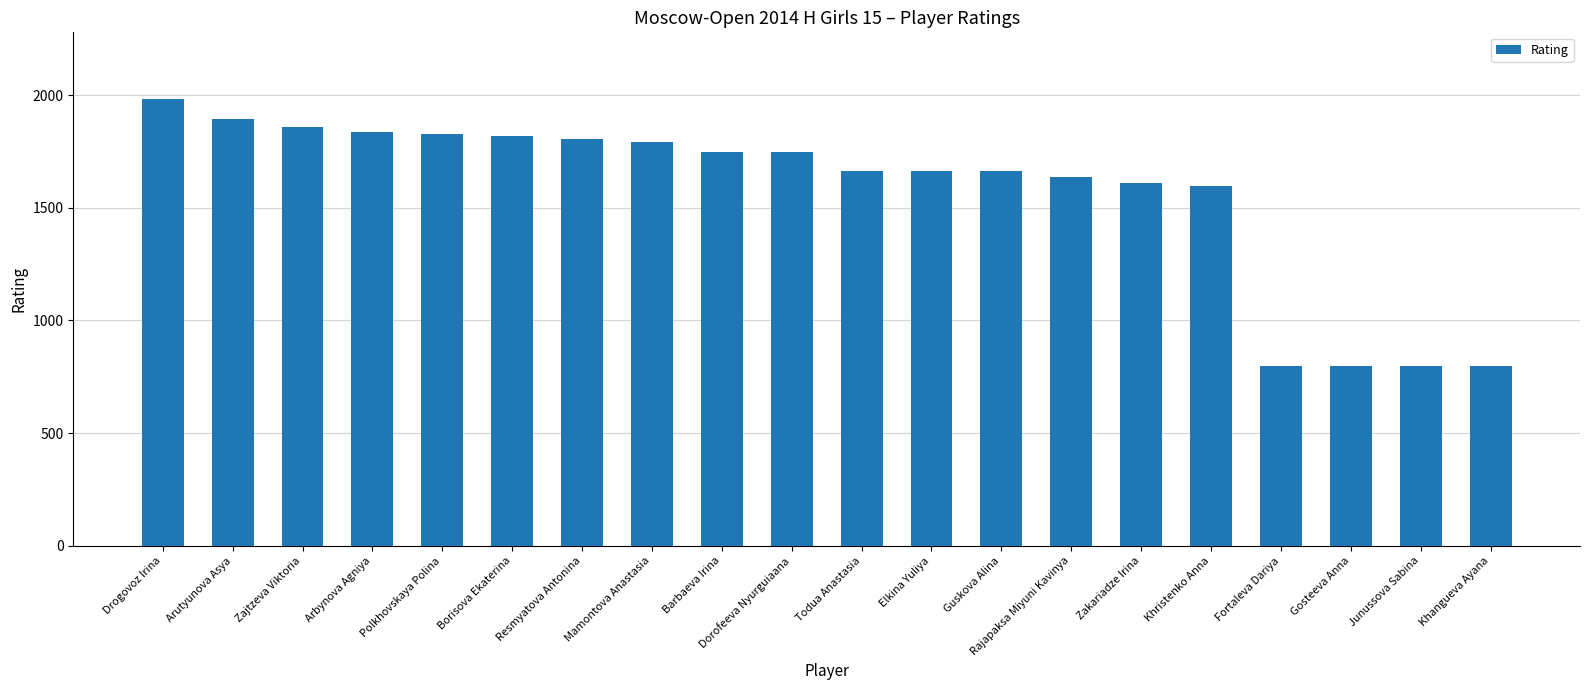

What is the difference between the values at Barbaeva Irina and Khristenko Anna?

151